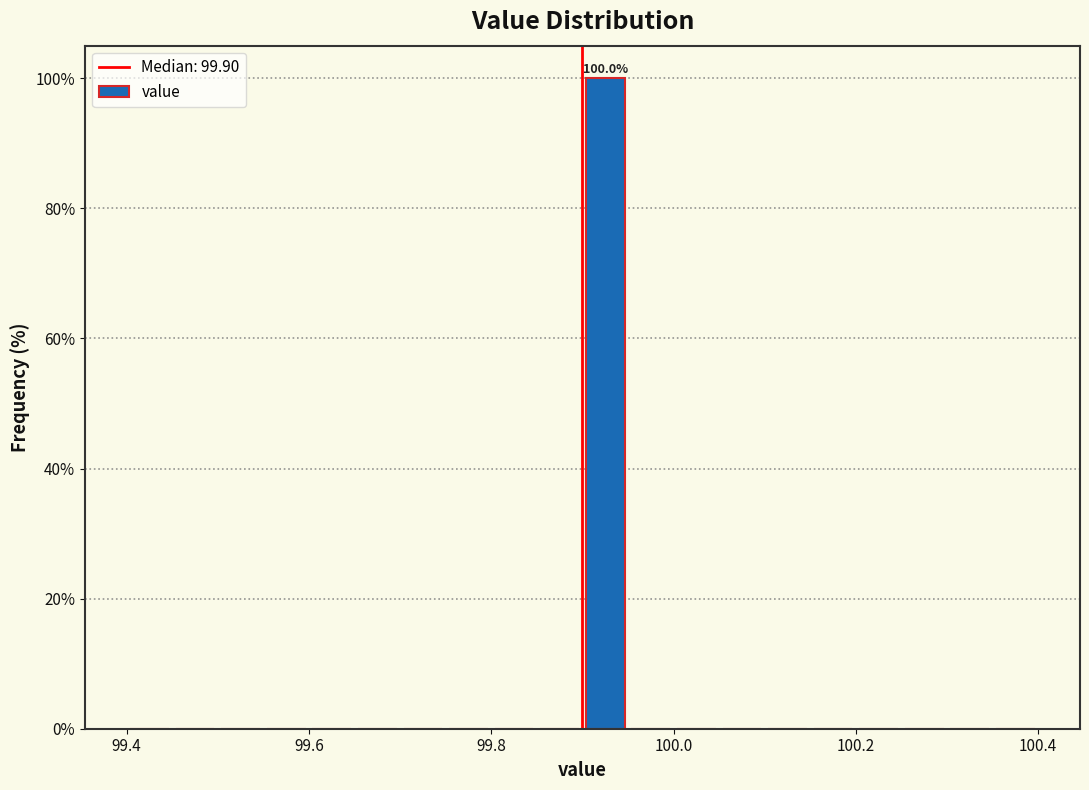

Around what value on the x-axis is the tallest bar? Give the approximate position of its centre, as read against the axis.

99.92